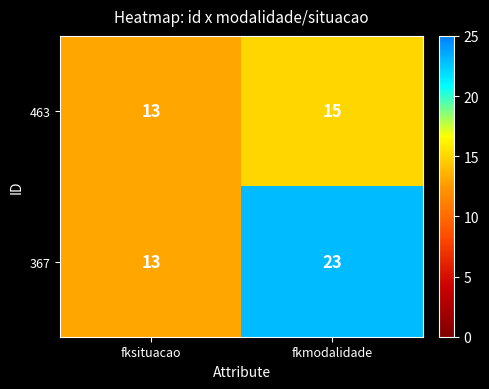

At which category is the sum across all series the highest?

fkmodalidade